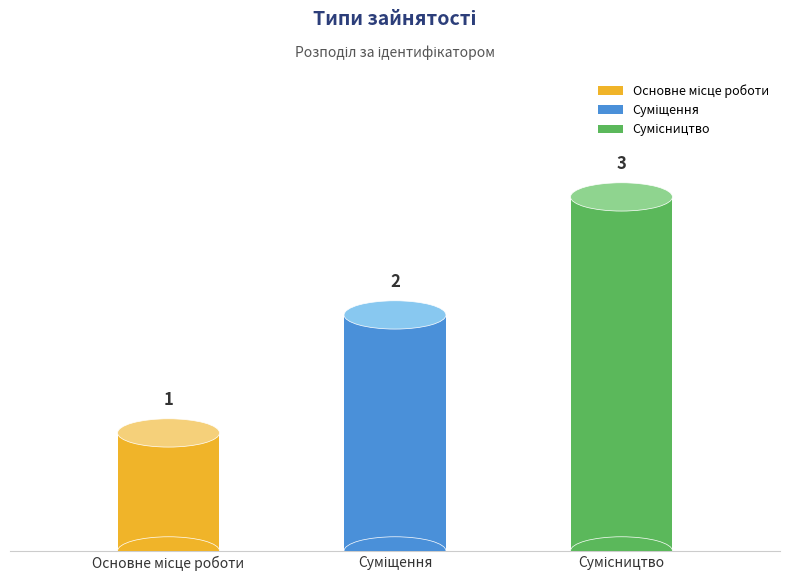

Reading left to right, extract all data points from this chart.

1	2	3